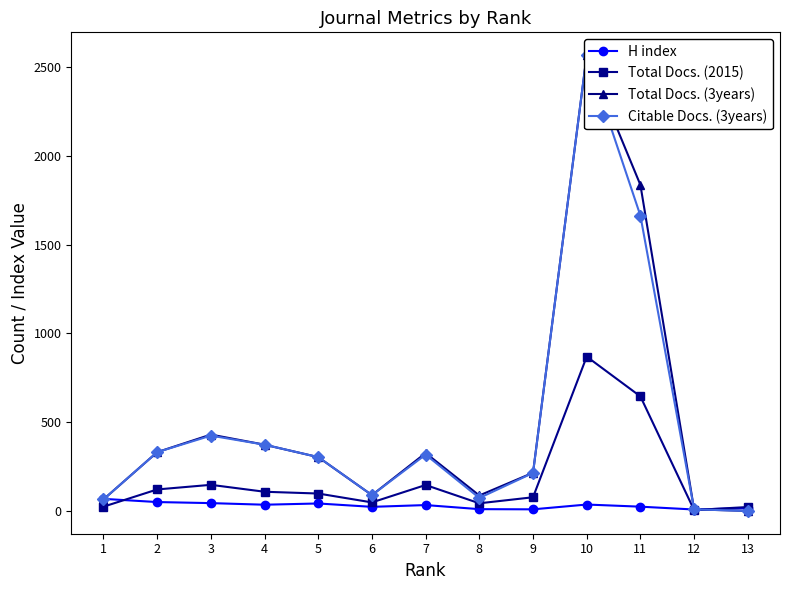

At 9, list the series in order from smallest to largest.

H index, Total Docs. (2015), Citable Docs. (3years), Total Docs. (3years)